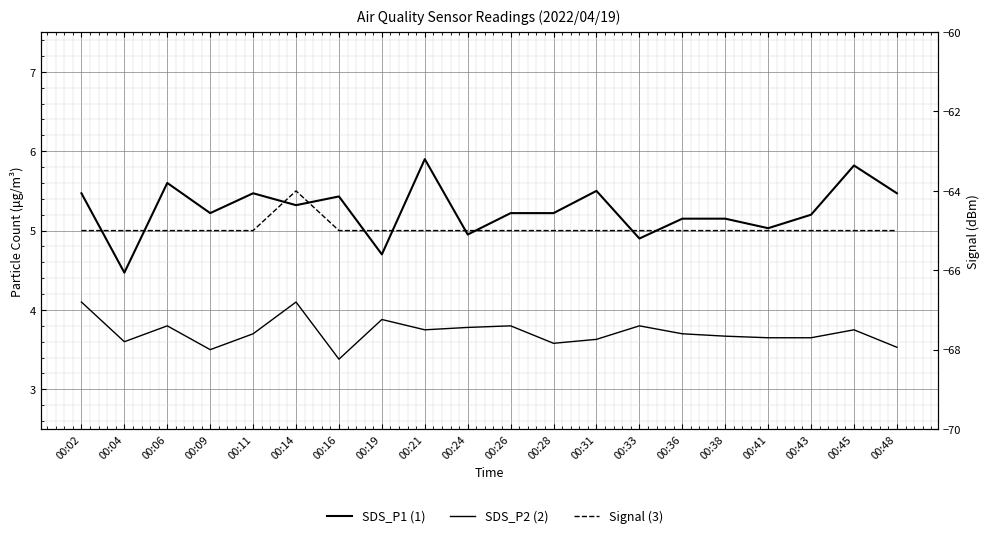

True or false: SDS_P1 (1) has more than 0 points higher than both neighbors.

True